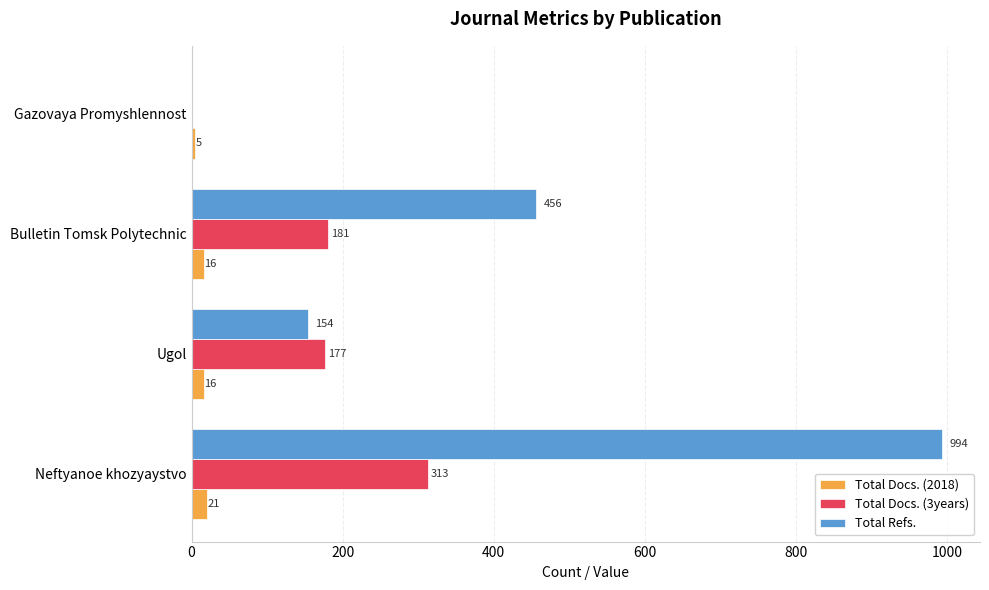

True or false: Total Docs. (3years) has a value of 306 at Ugol.

False